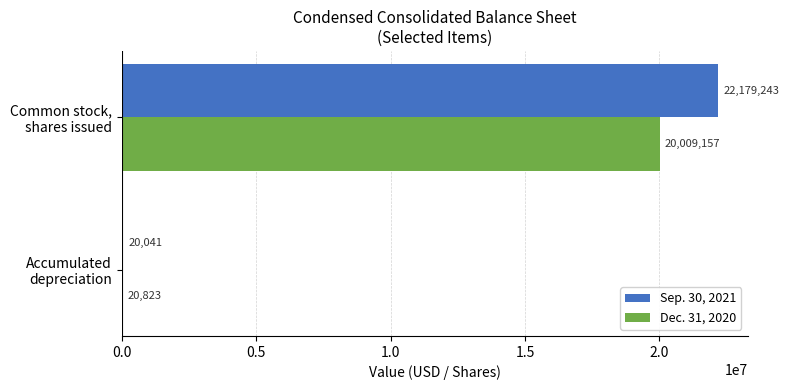

What is the sum of all Sep. 30, 2021 values?

22199284